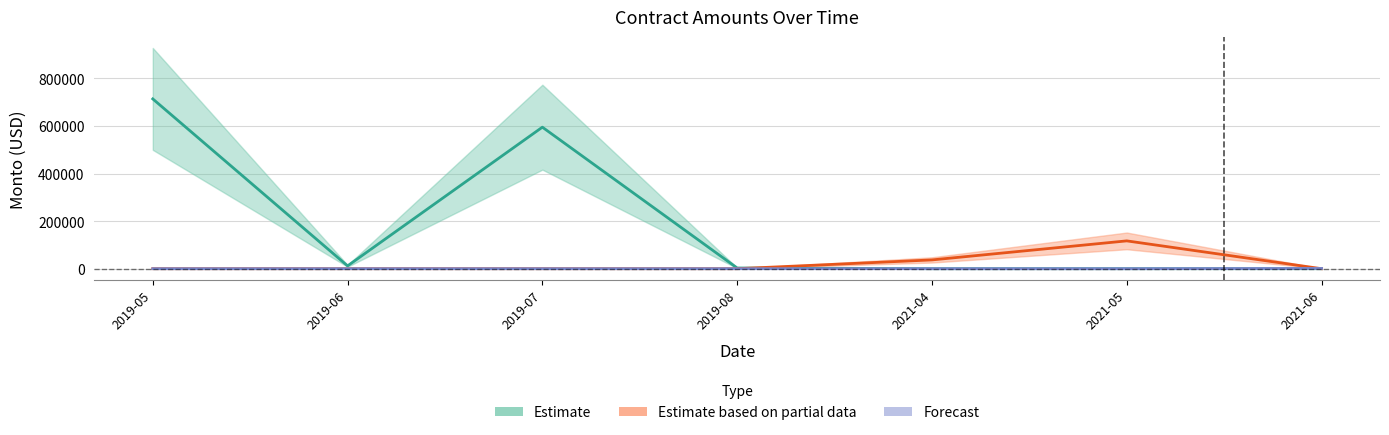

Where does the Forecast series first go above 1275?

2019-06-13